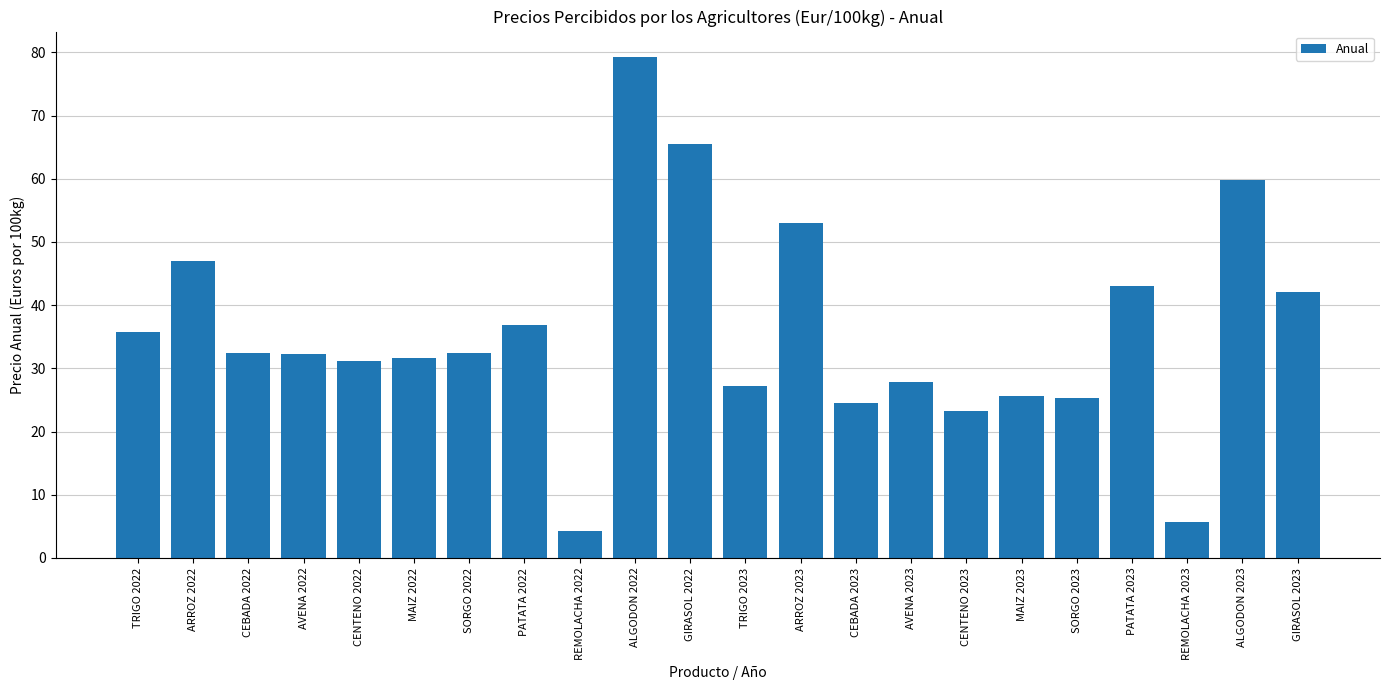

What is the change in value from REMOLACHA 2022 to SORGO 2023?

+21.1